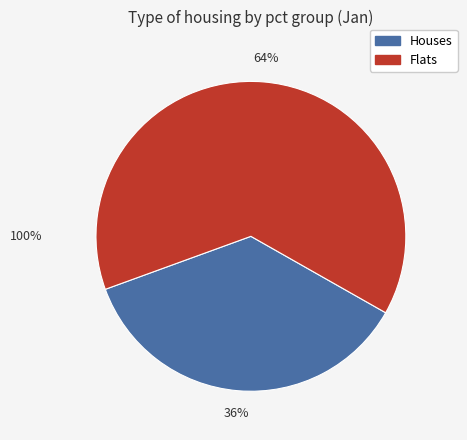

Does any single category account for the majority?

Yes